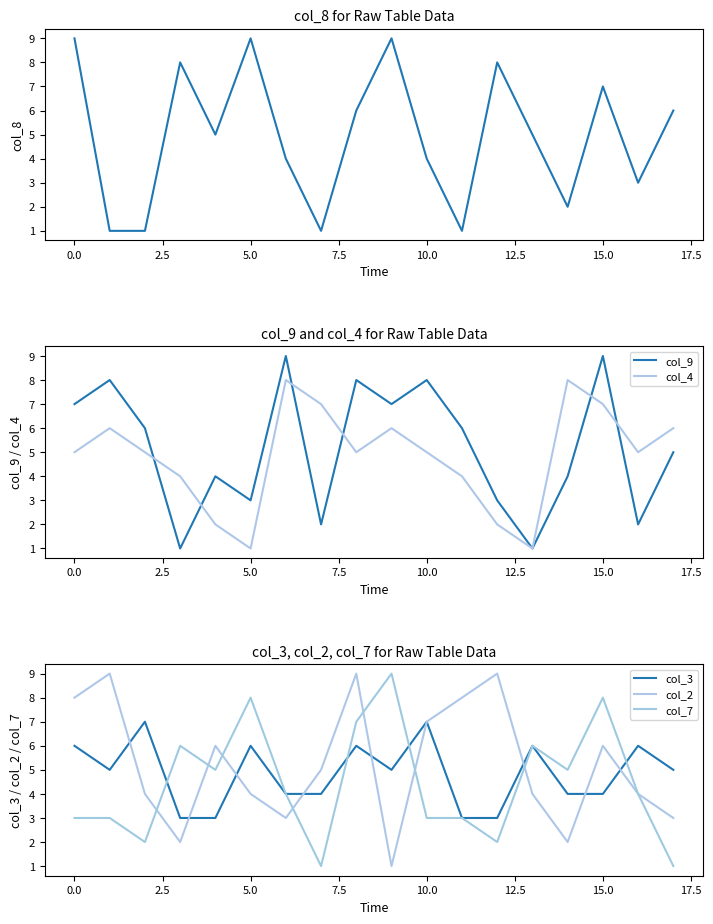

What is the difference between the maximum and minimum values in the col_7 series?

8